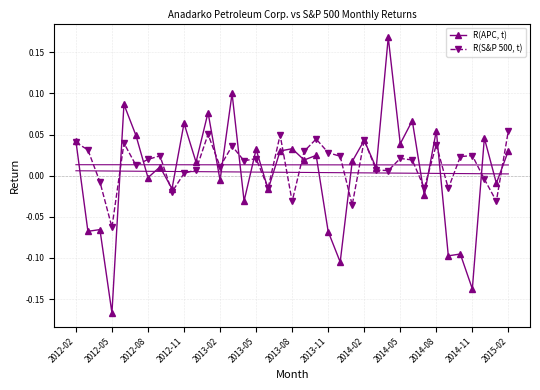

Is it true that R(APC, t) equals -0.0 at 16?

True